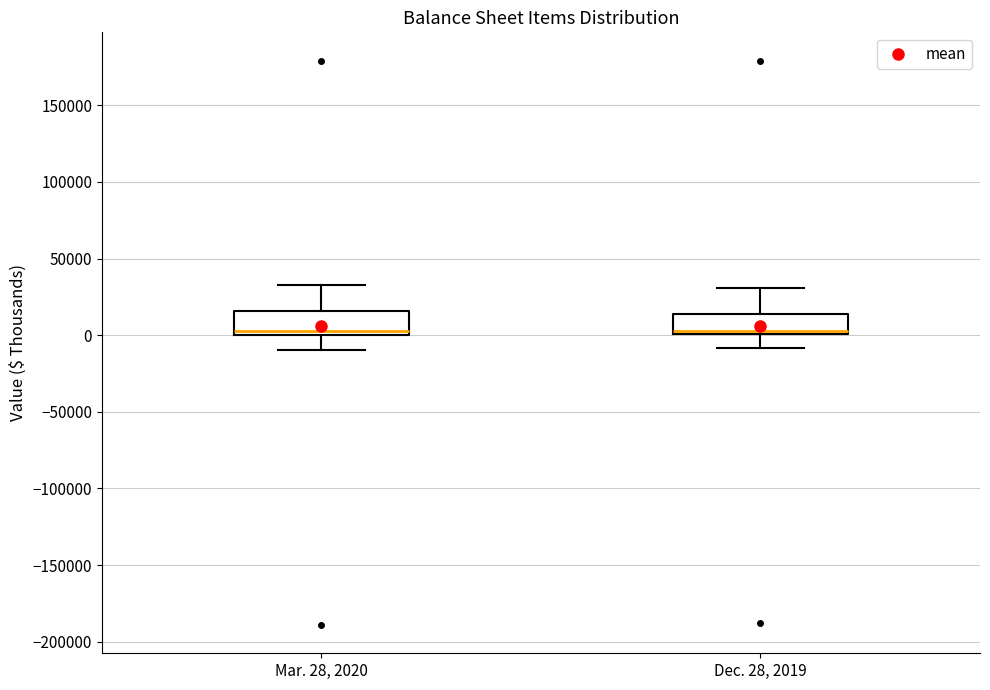

Where does the lower whisker of the box for Dec. 28, 2019 end on the y-axis? The values are not printed on the chart, so give them approximately, as read against the axis.

-10000